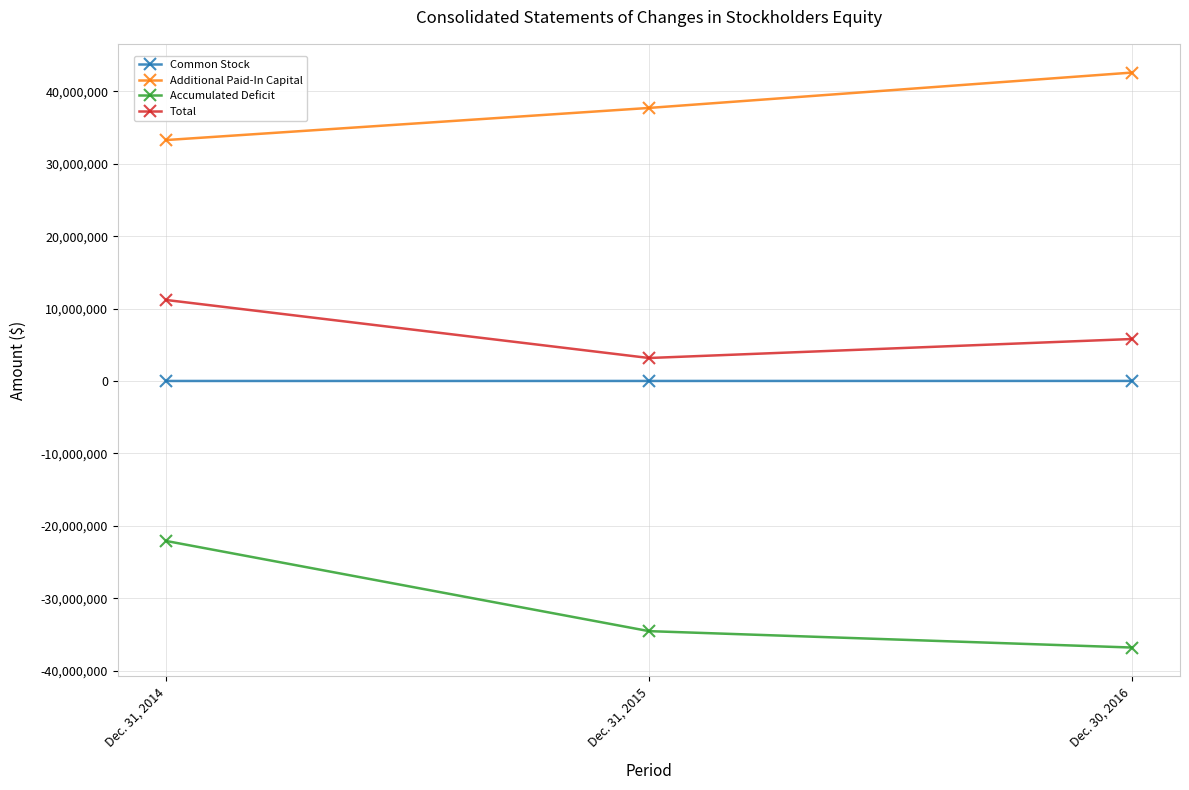

How many distinct data groups are displayed?

4